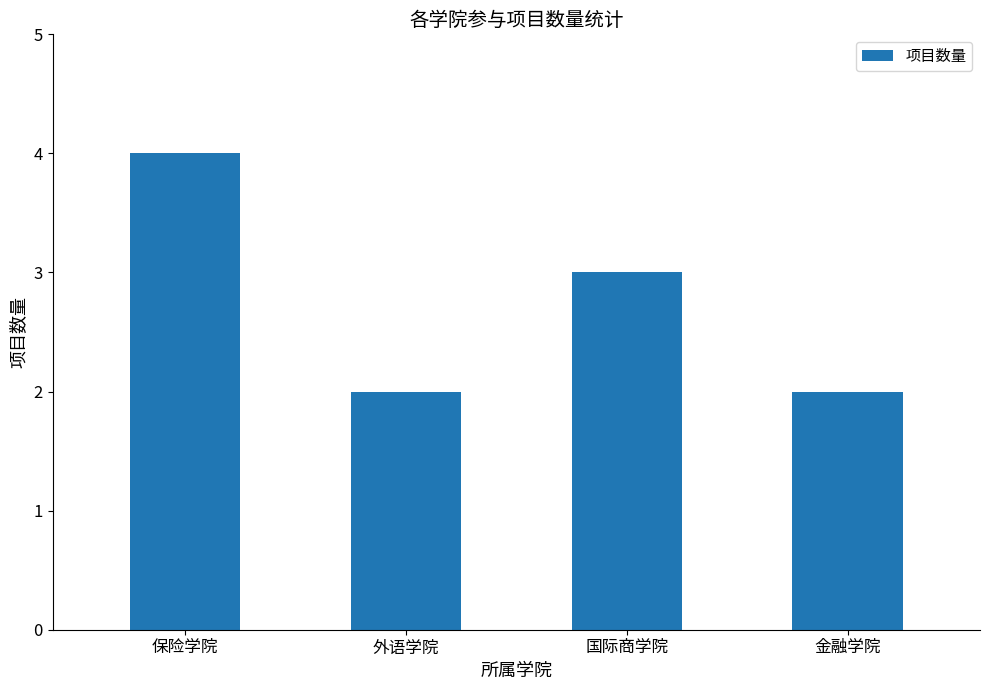

Where is the data nearest to the value 3?

国际商学院